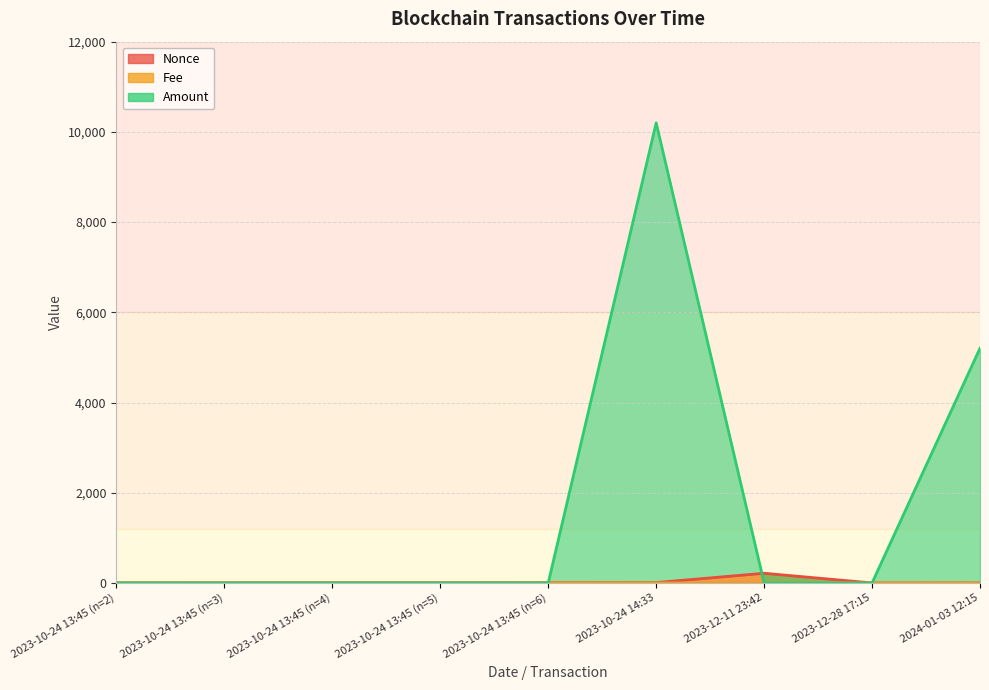

Reading left to right, extract all data points from this chart.

Nonce: 2.0	3.0	4.0	5.0	6.0	8.0	215.0	0.0	1.0
Fee: 2.0	2.0	2.0	2.0	2.0	2.0	0.0	0.0	0.2
Amount: 1.0	1.0	1.0	1.0	1.0	10200.0	0.0	0.0	5204.0